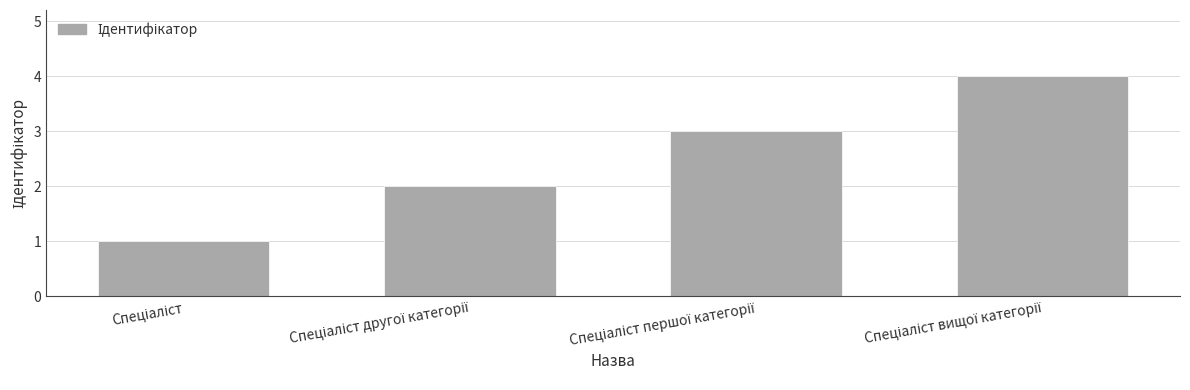

What is the difference between the maximum and minimum values?

3